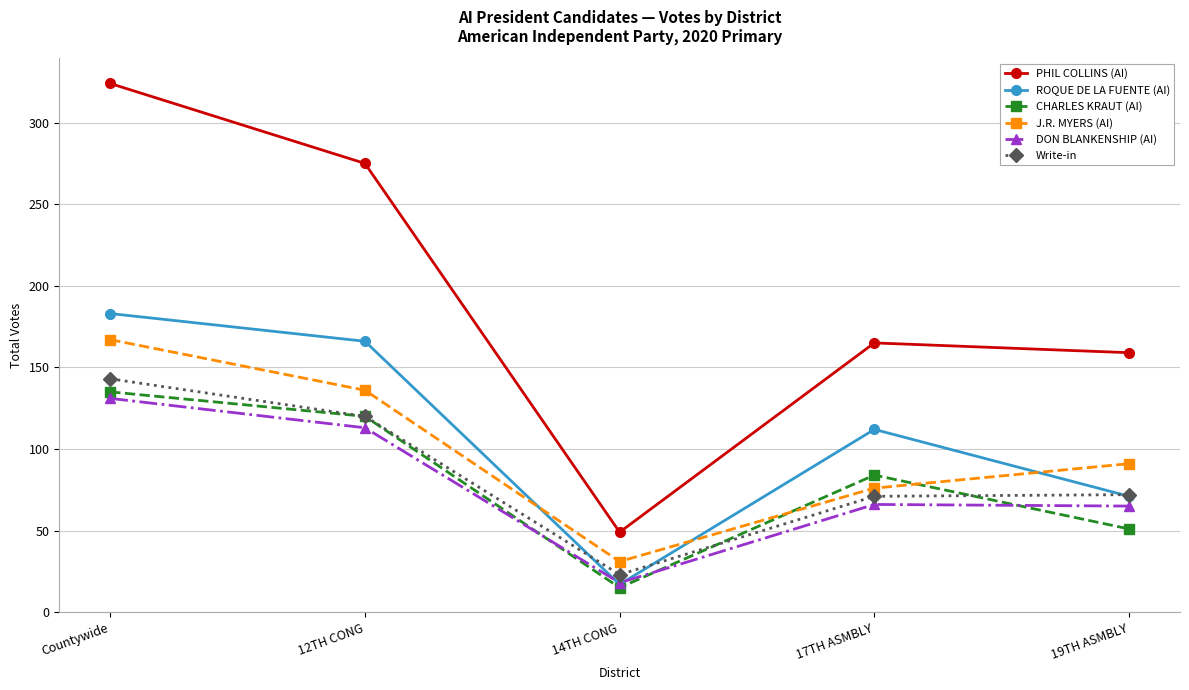

At which category is the sum across all series the highest?

Countywide